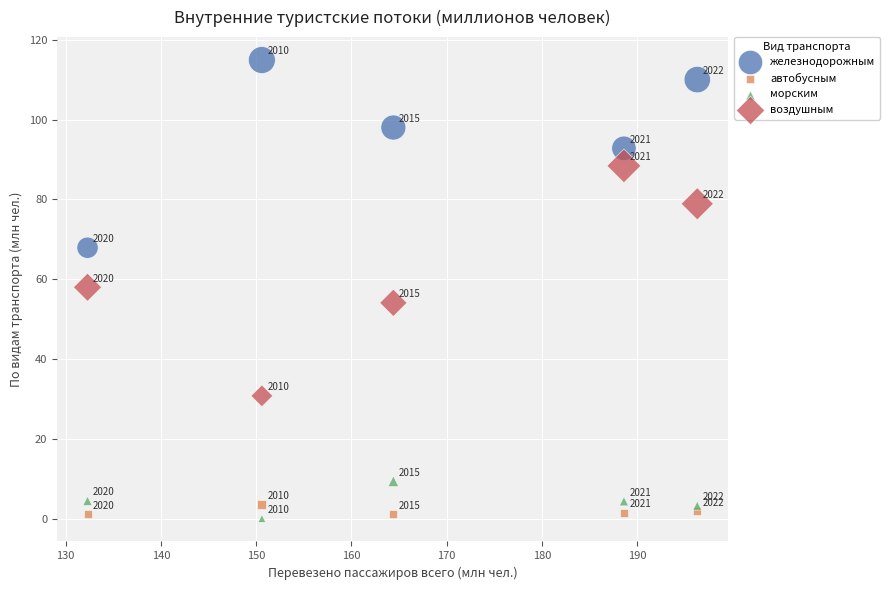

Which series has the largest Y range (max minus min)?

воздушным